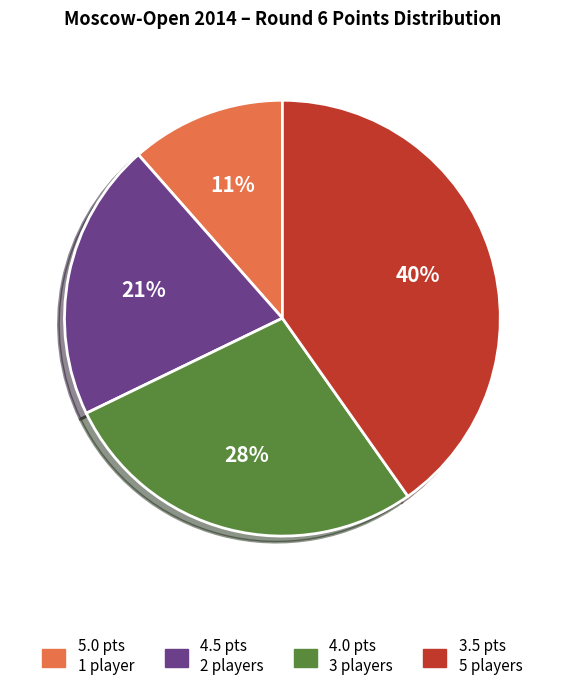

To the nearest percent, what is the average slice percentage?

25%